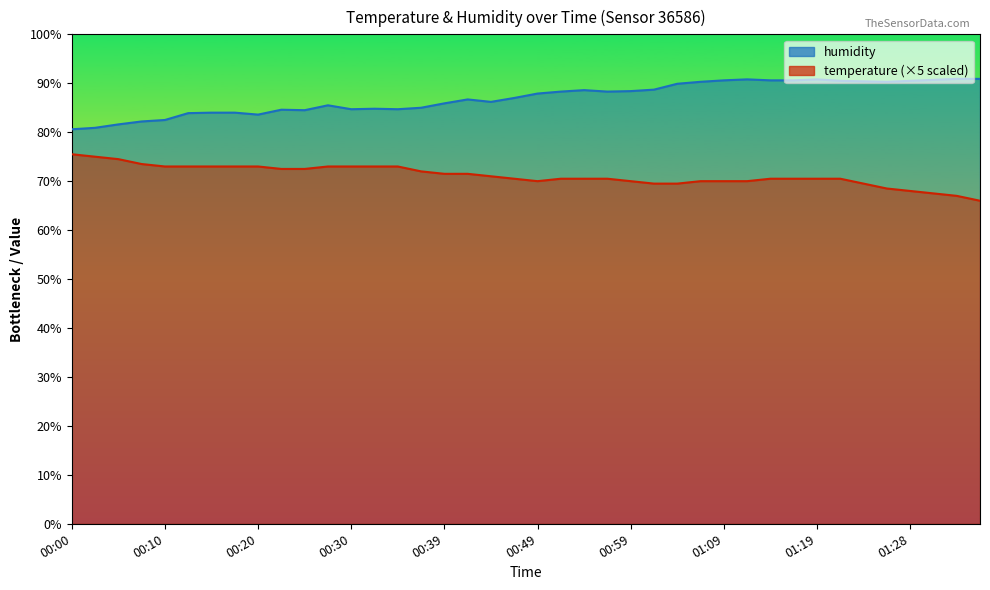

How many data points in temperature are above 70?

27